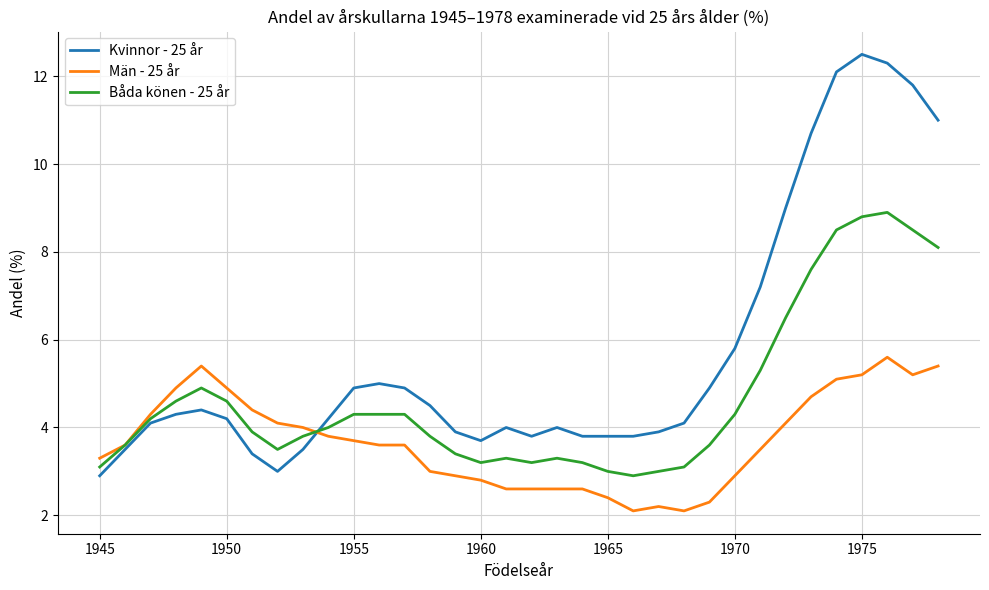

How many intersections are there between Kvinnor - 25 år and Män - 25 år?

1